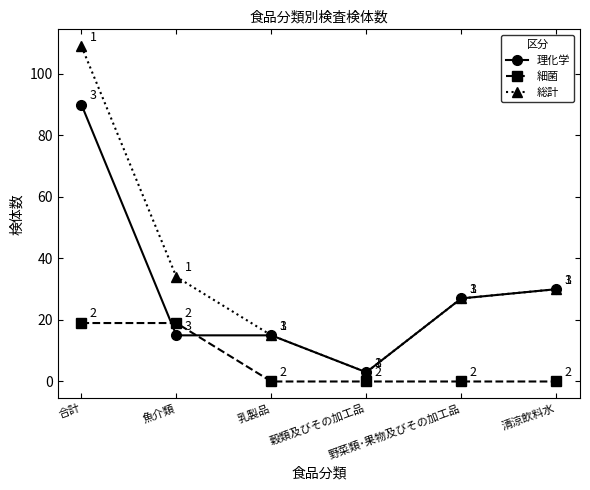

How many positive values does the 細菌 series have?

2